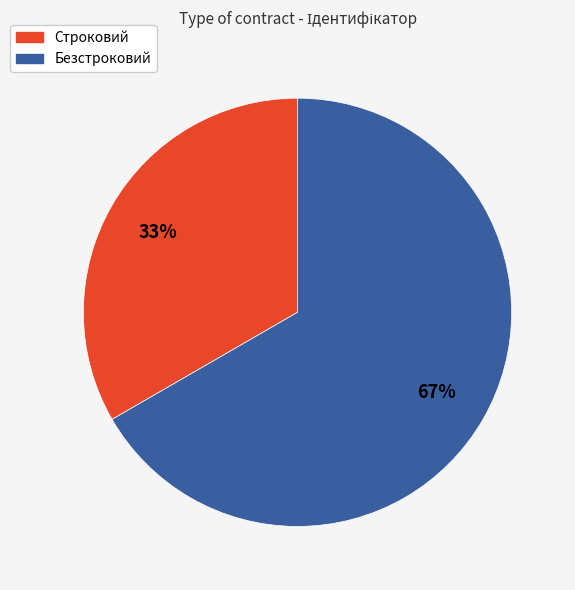

Rank the categories by value from highest to lowest.

Безстроковий, Строковий